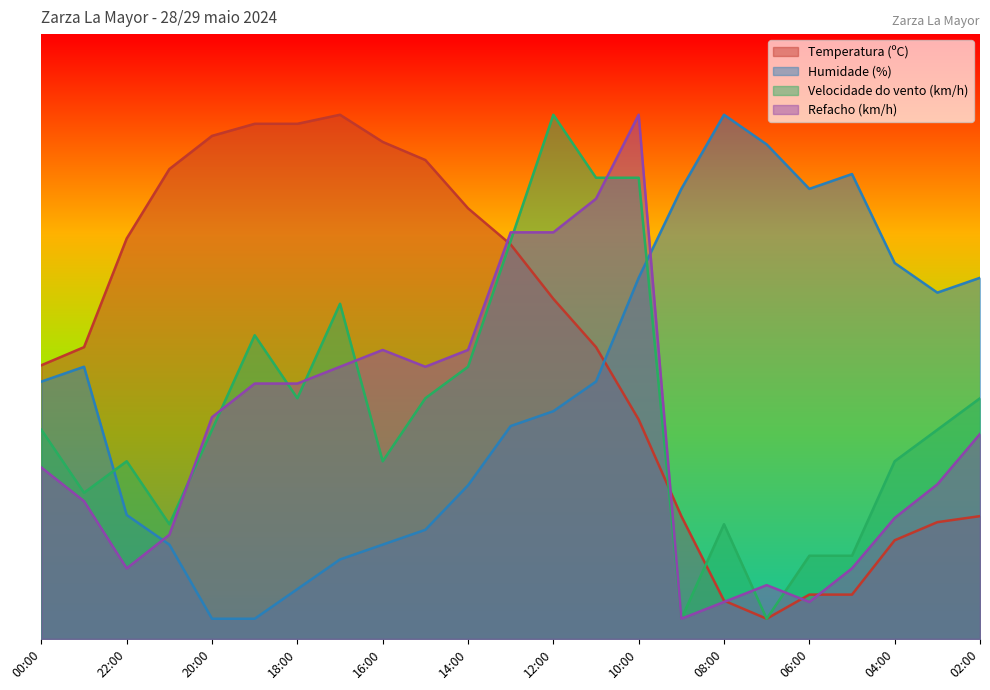

Is the value of Refacho (km/h) at 15:00 greater than the value of Temperatura (ºC) at 07:00?

Yes